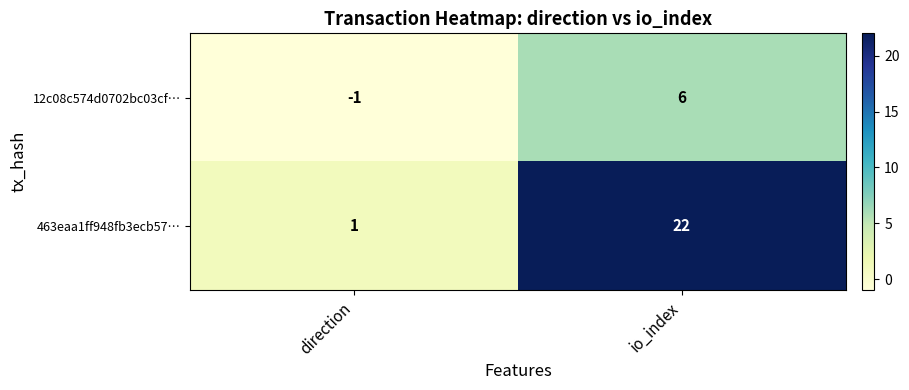

At how many categories does at least one series exceed 2?

1